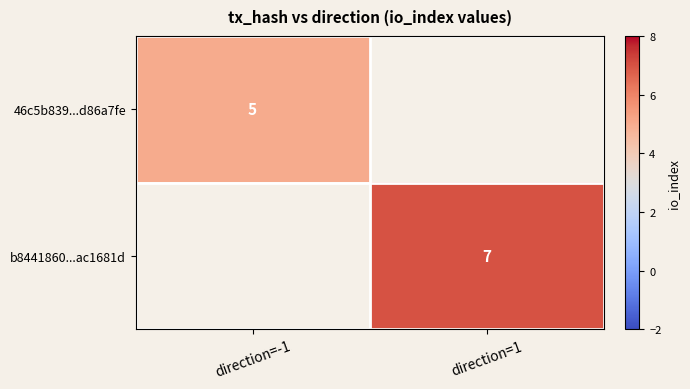

Between direction=1 and direction=-1, which is larger?

direction=-1